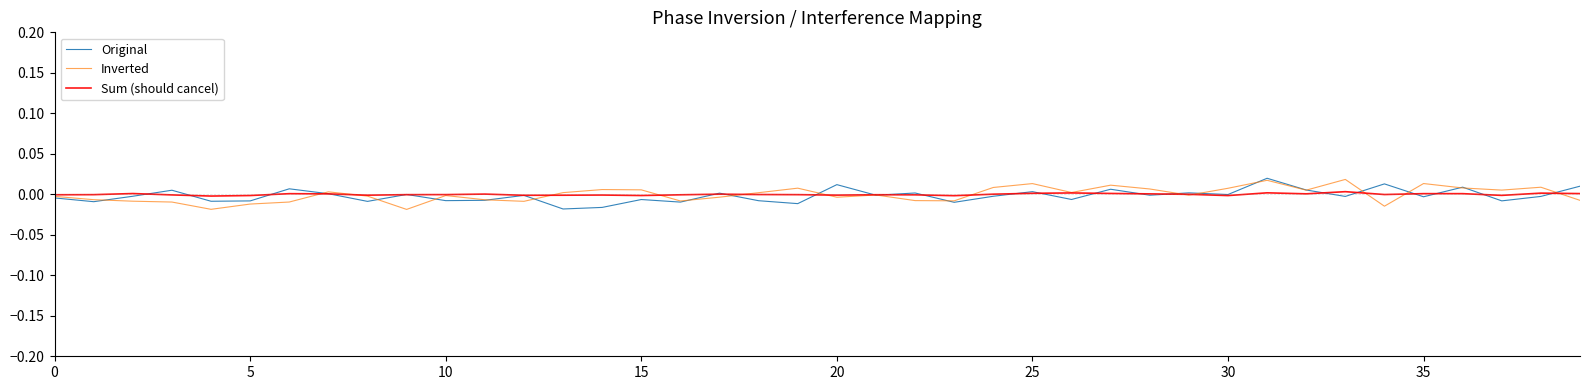

How many lines are shown in the chart?

3